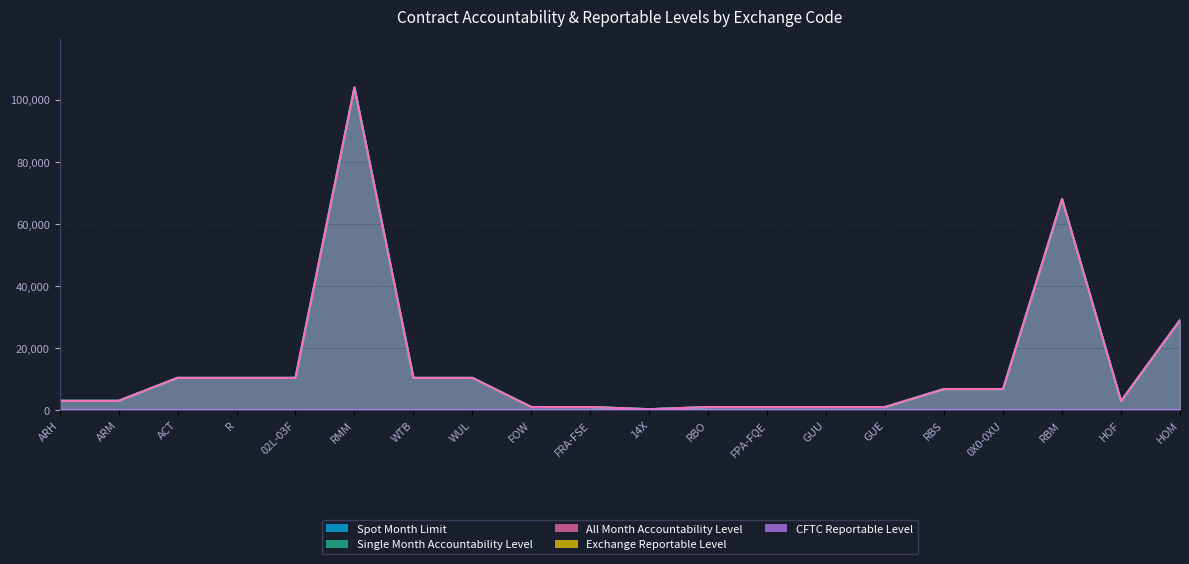

Reading left to right, transcribe all the data shown in this chart.

Spot Month Limit: 3000	3000	10400	10400	10400	104000	10400	10400	1000	1000	300	1000	1000	1000	1000	6800	6800	68000	2900	29000
Single Month Accountability Level: 3000	3000	10400	10400	10400	104000	10400	10400	1000	1000	300	1000	1000	1000	1000	6800	6800	68000	2900	29000
All Month Accountability Level: 3000	3000	10400	10400	10400	104000	10400	10400	1000	1000	300	1000	1000	1000	1000	6800	6800	68000	2900	29000
Exchange Reportable Level: 25	25	25	25	1	25	25	25	25	1	25	25	1	25	25	25	1	25	25	25